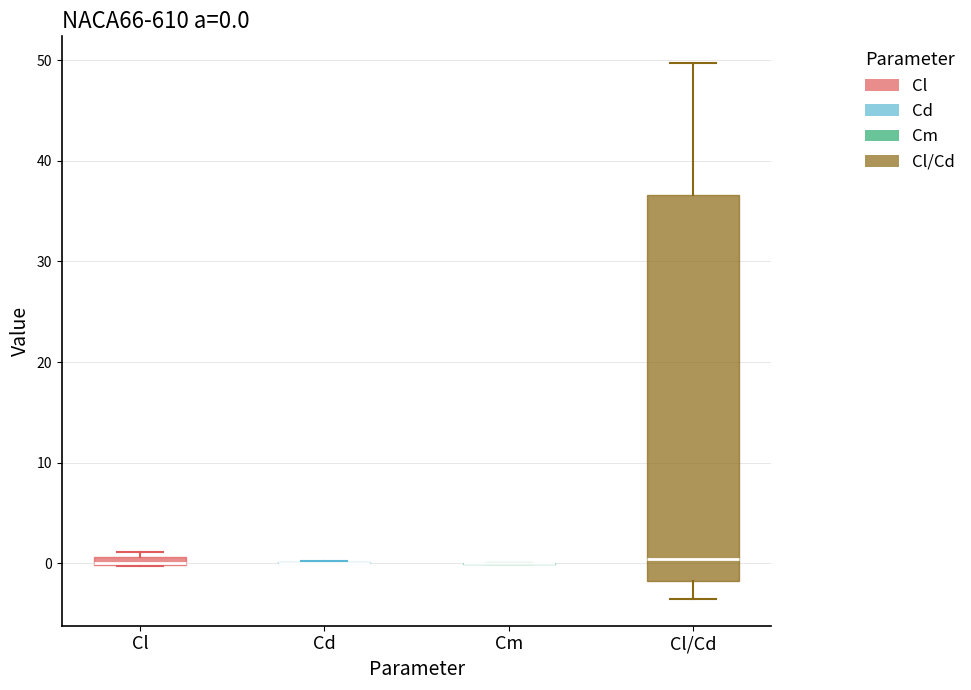

Which box is the tallest, from its lower edge to its upper edge?

Cl/Cd